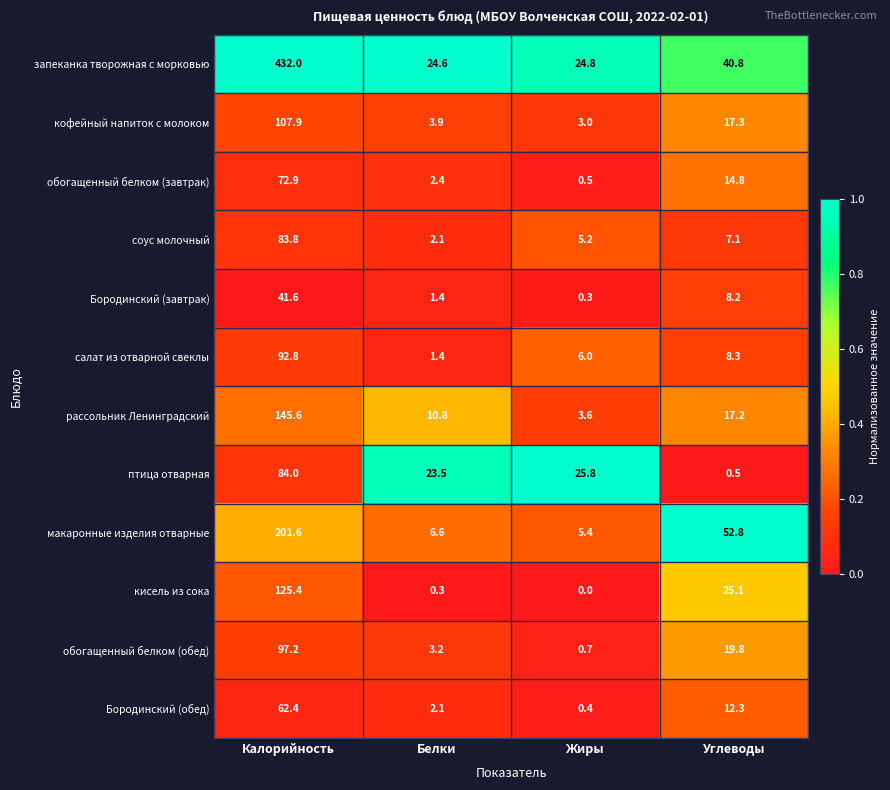

The Бородинский (завтрак) series shows 5.4 at Углеводы. True or false?

False